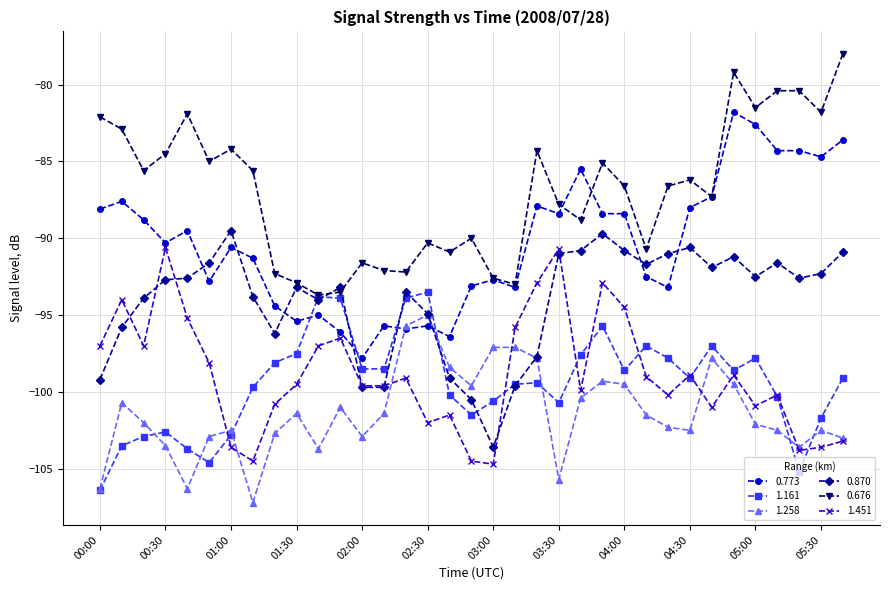

What is the value of the 1.258 point at the 10th from the left?

-101.4